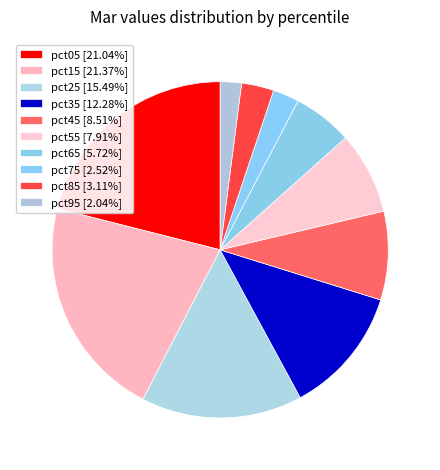

True or false: pct85 accounts for 10% of the total.

False